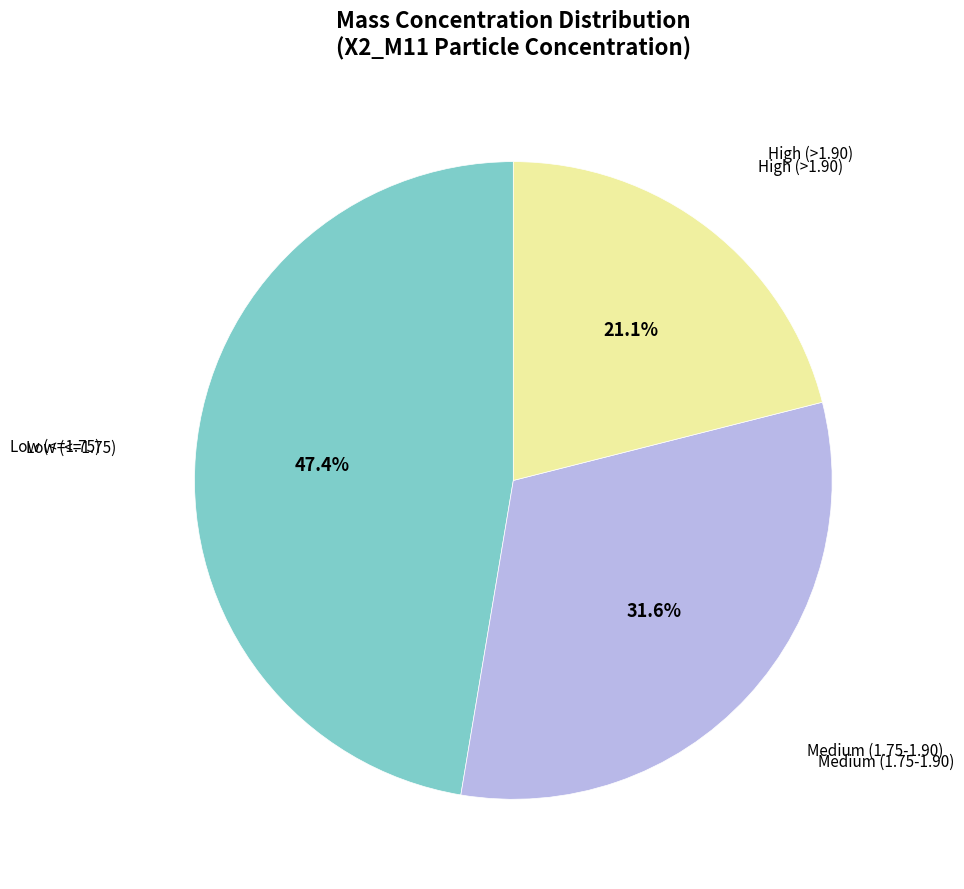

Is there any slice that represents more than half of the pie?

No